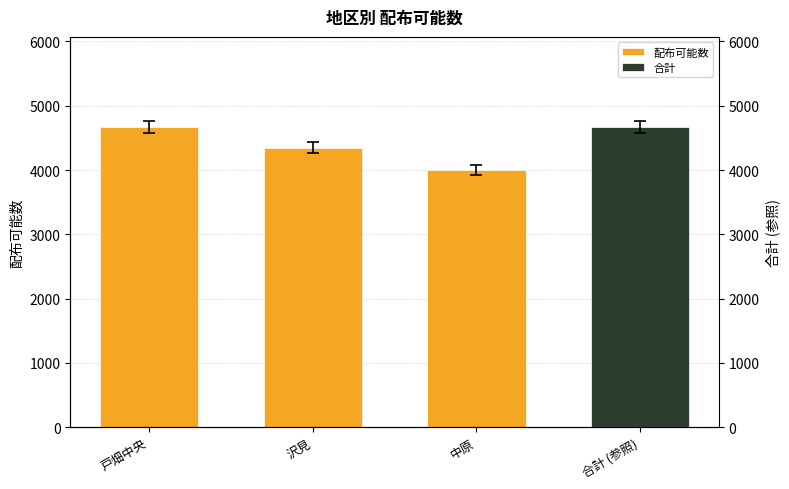

What is the label of the 3rd bar from the right?

戸畑中央